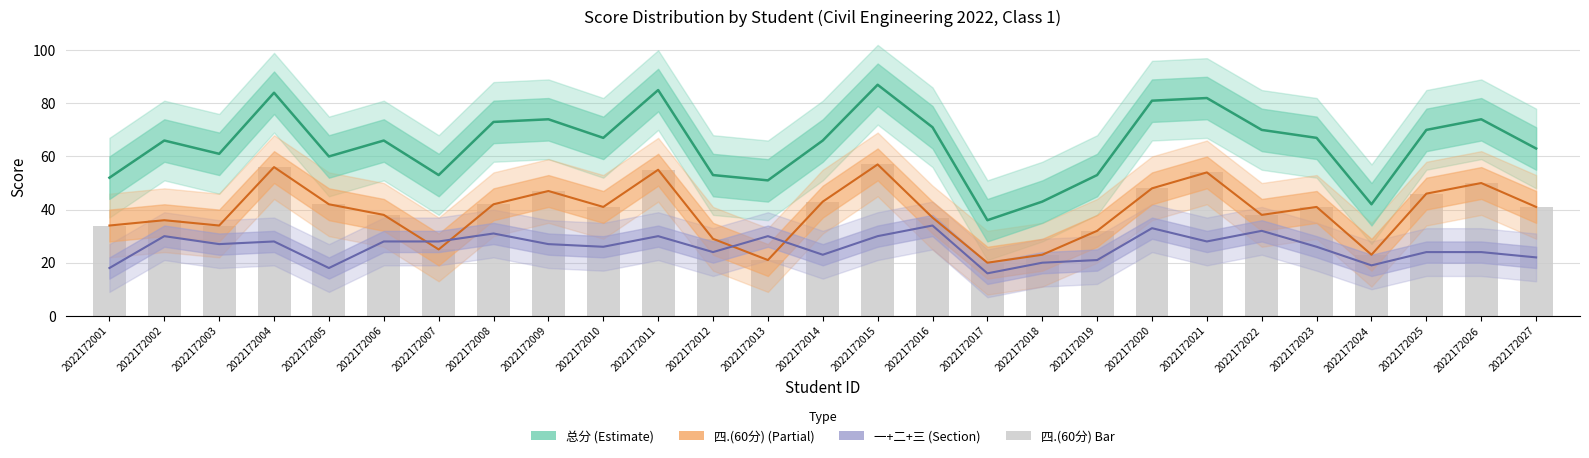

List the series in order of their peak value, lowest first.

一+二+三, 四.(60分)线, 四.(60分), 总分